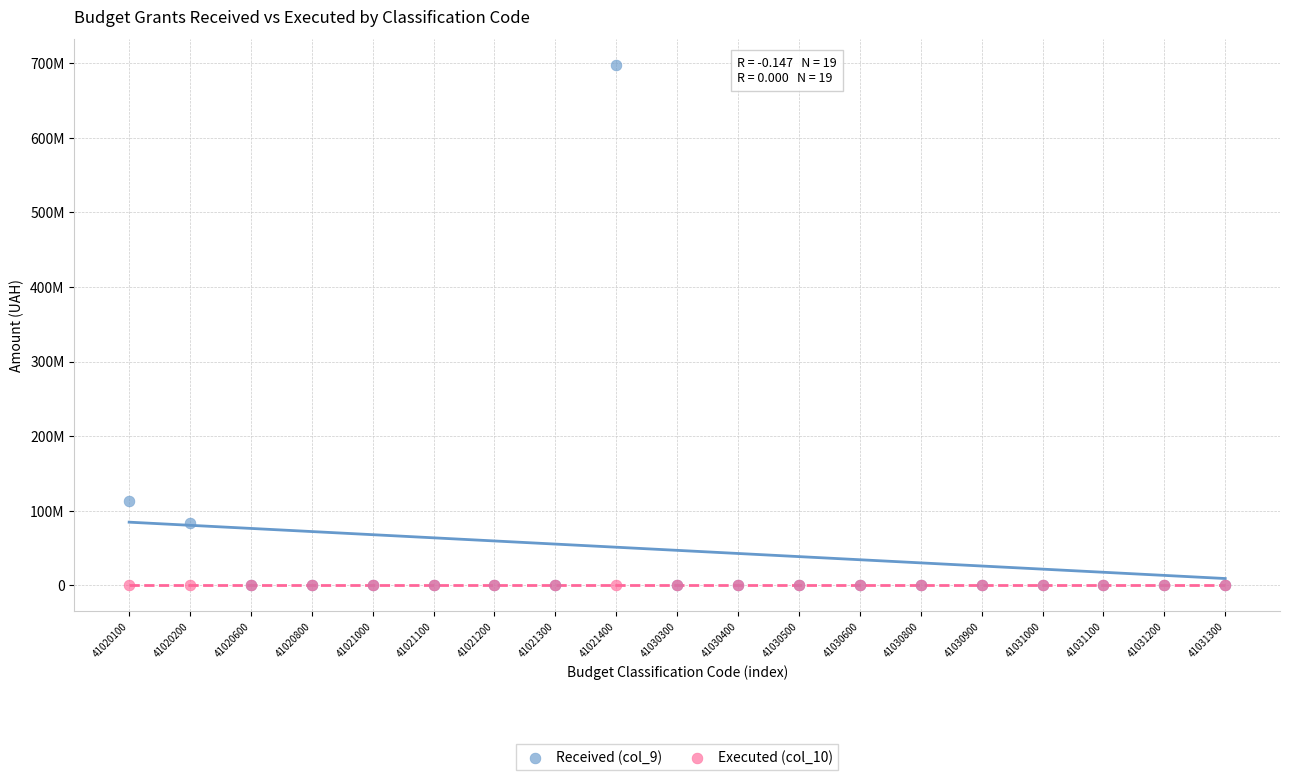

What are all the series names shown in the legend?

Received (col_9), Executed (col_10)